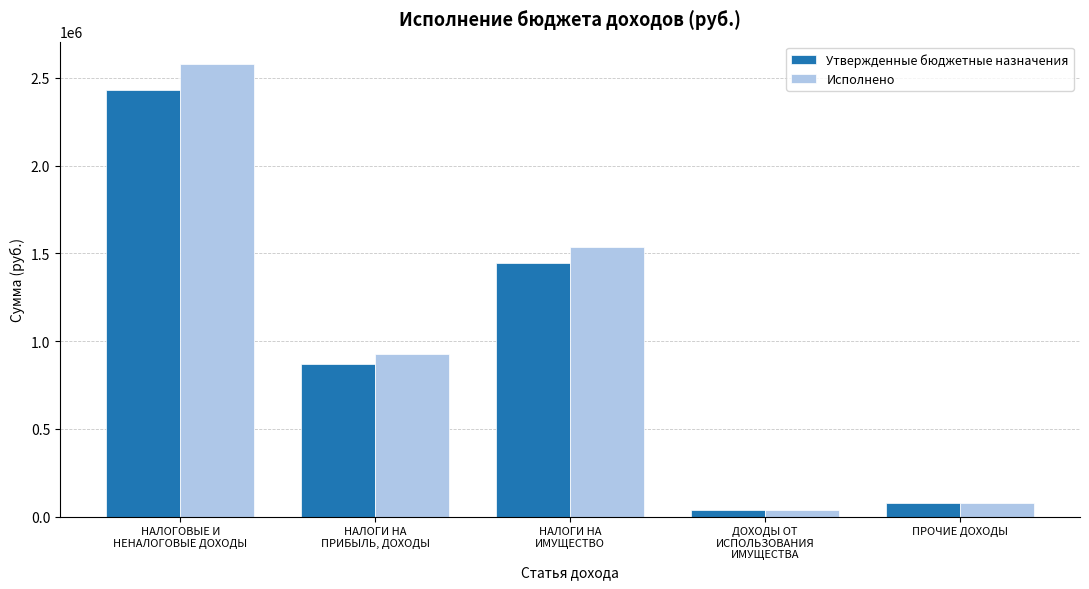

Rank the categories by Утвержденные бюджетные назначения value from highest to lowest.

НАЛОГОВЫЕ И
НЕНАЛОГОВЫЕ ДОХОДЫ, НАЛОГИ НА
ИМУЩЕСТВО, НАЛОГИ НА
ПРИБЫЛЬ, ДОХОДЫ, ПРОЧИЕ ДОХОДЫ, ДОХОДЫ ОТ
ИСПОЛЬЗОВАНИЯ
ИМУЩЕСТВА